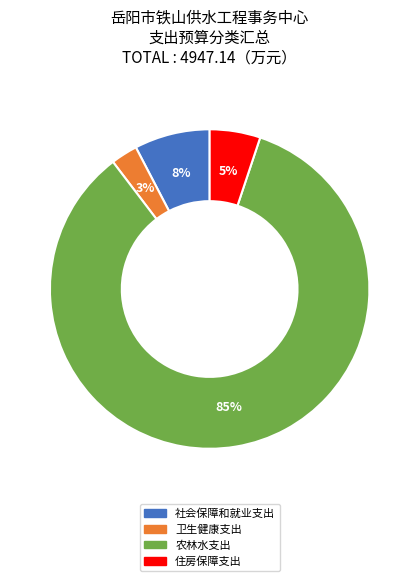

Combined, do 卫生健康支出 and 农林水支出 account for over 50%?

Yes